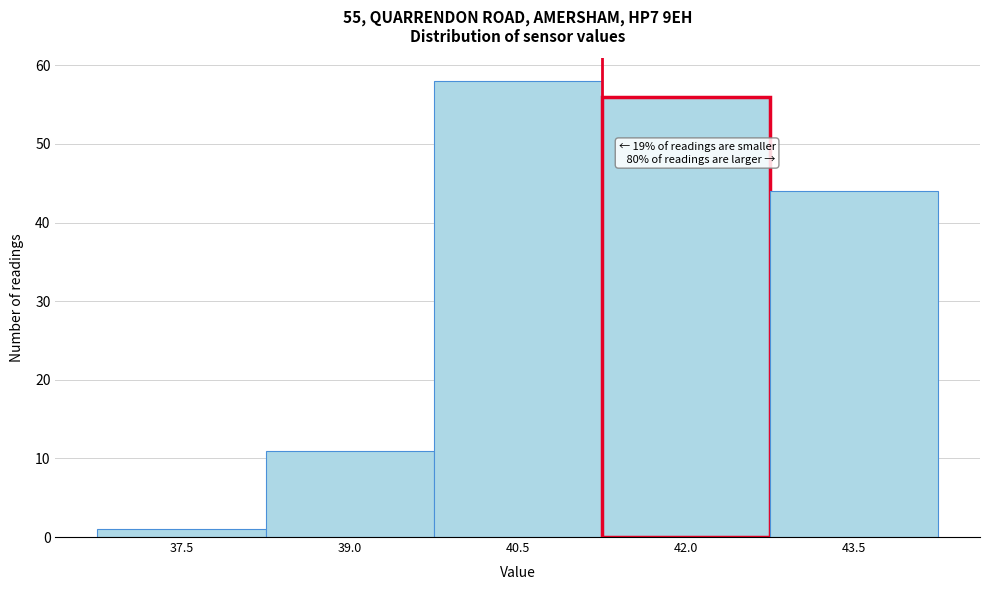

Reading left to right, extract all data points from this chart.

37.5=1	39.0=11	40.5=58	42.0=56	43.5=44